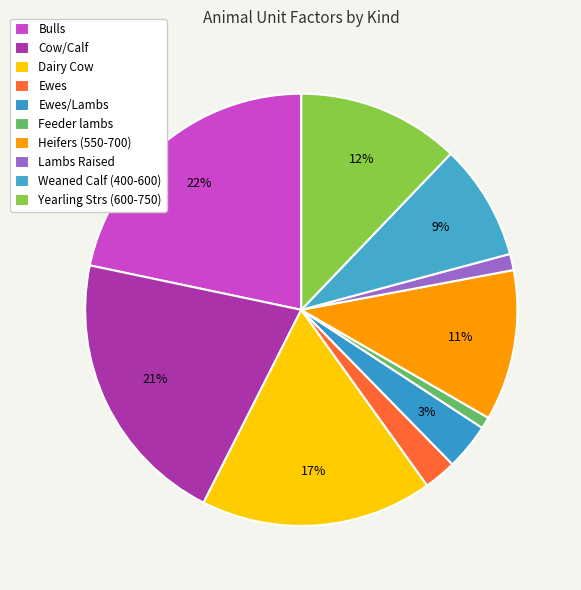

Combined, do Yearling Strs (600-750) and Dairy Cow account for over 50%?

No